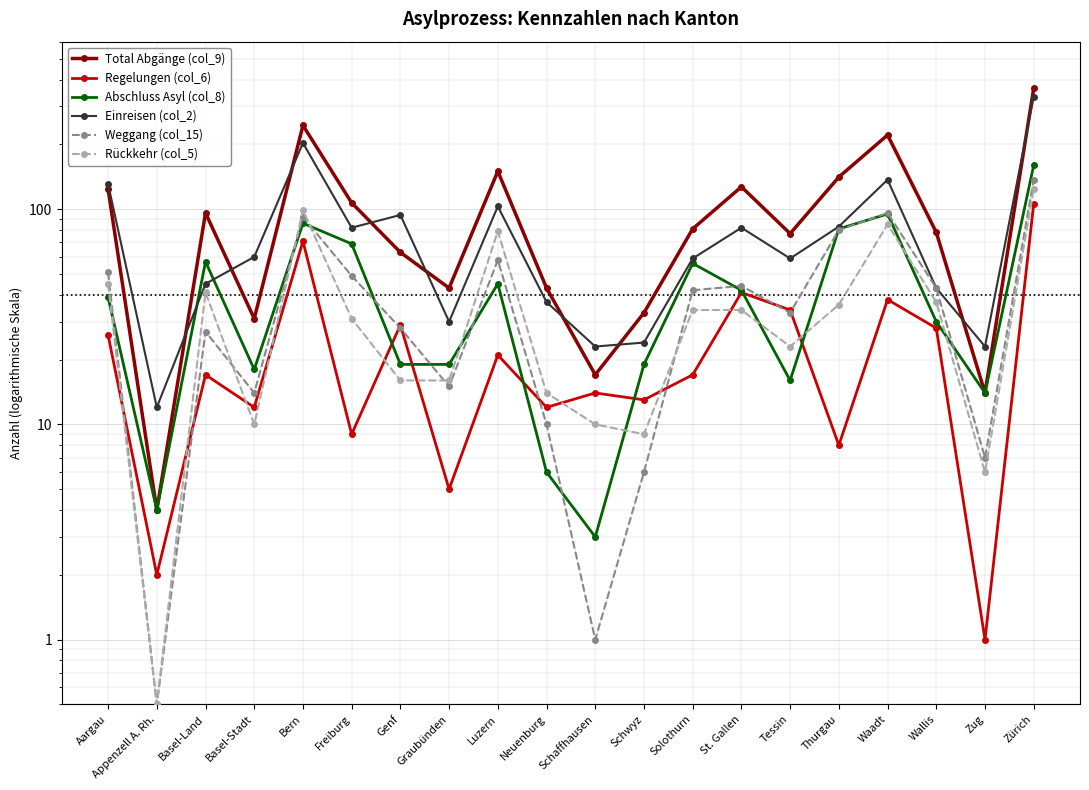

At which category is the sum across all series the highest?

Zürich